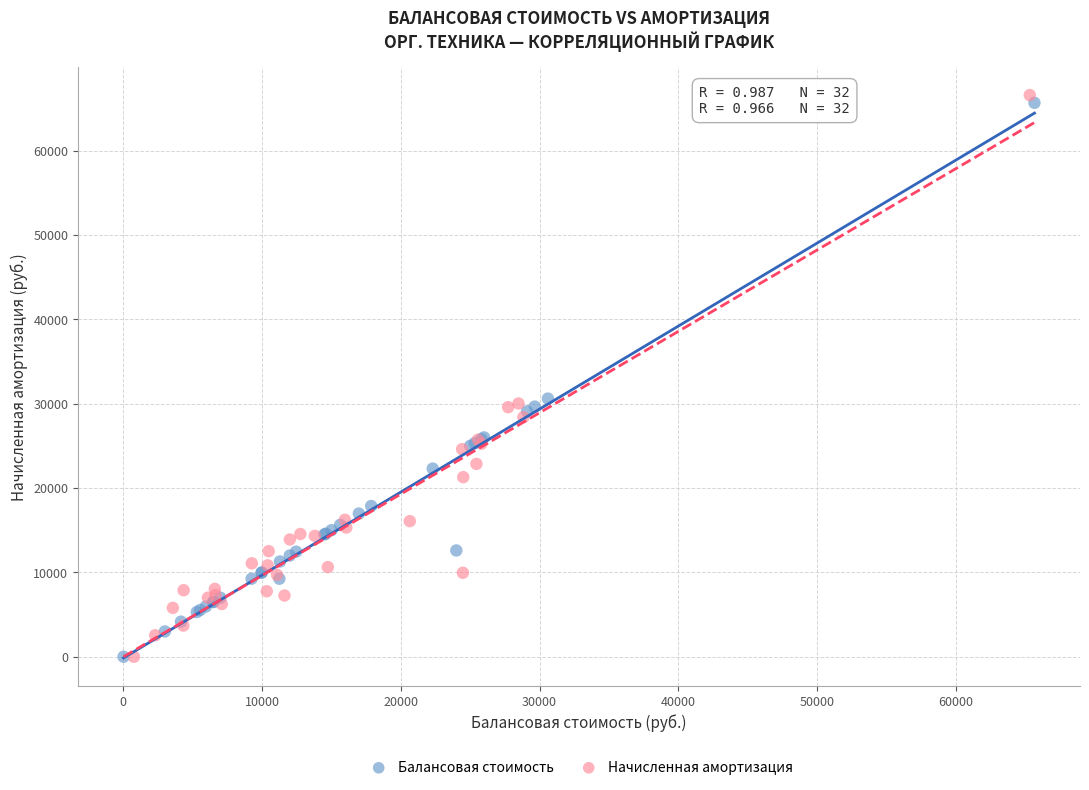

Which series has the widest spread of Y values?

Начисленная амортизация